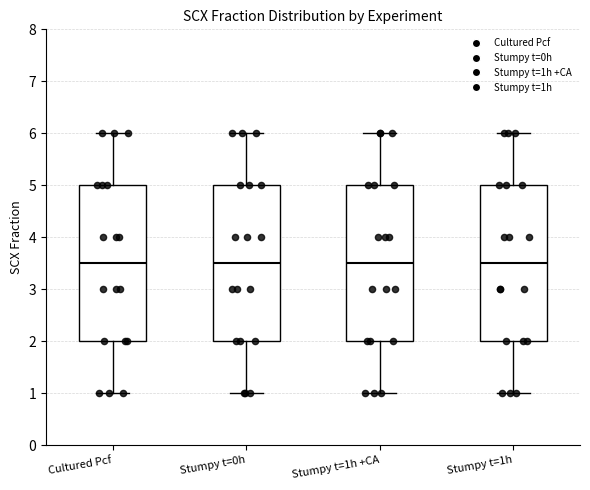

Reading left to right, transcribe this box plot: for each box, give where its median line is, the range the box spans, and where its two whiskers end, as read against the y-axis. The values are not printed on the chart, so give them approximately, as read against the axis.

Cultured Pcf: median 3.5, box 2.0 to 5.0, whiskers 1.0 to 6.0
Stumpy t=0h: median 3.5, box 2.0 to 5.0, whiskers 1.0 to 6.0
Stumpy t=1h +CA: median 3.5, box 2.0 to 5.0, whiskers 1.0 to 6.0
Stumpy t=1h: median 3.5, box 2.0 to 5.0, whiskers 1.0 to 6.0